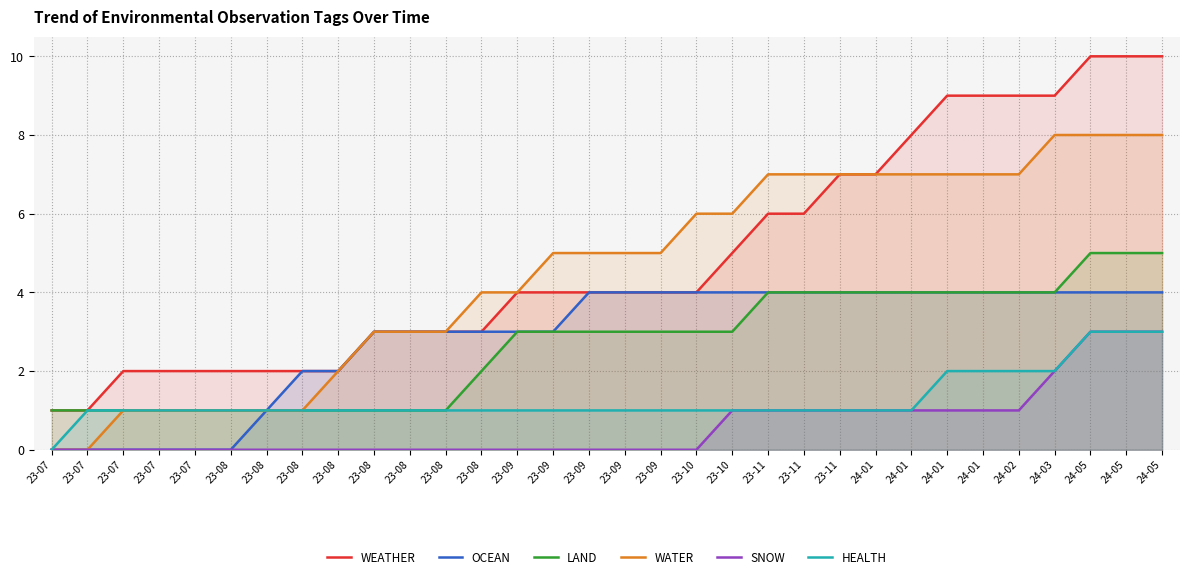

How many series are shown in this chart?

6